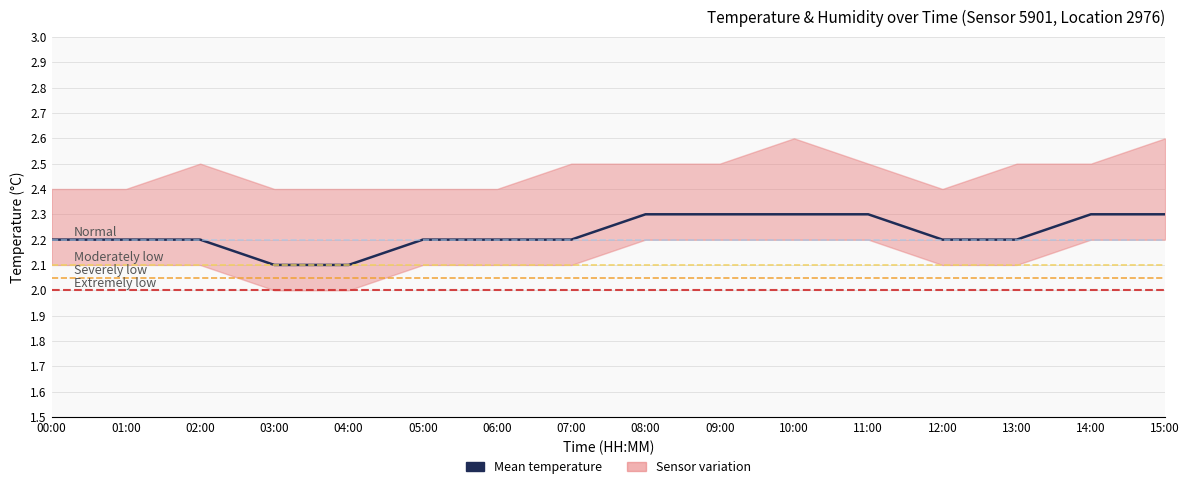

Approximately how many times larger is the value at 05:00 compared to 13:00?

1.0